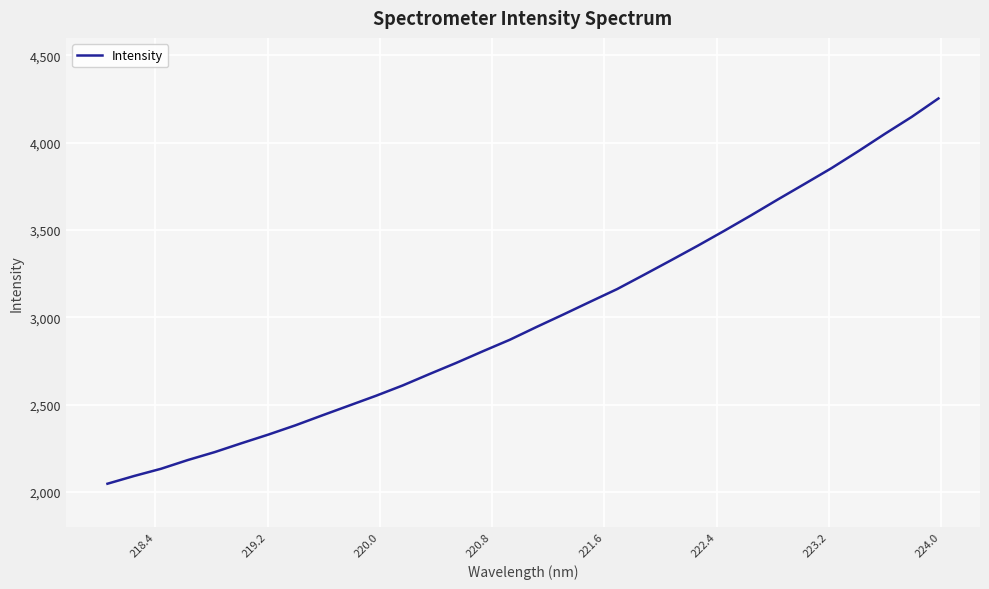

What is the average value?

2994.3